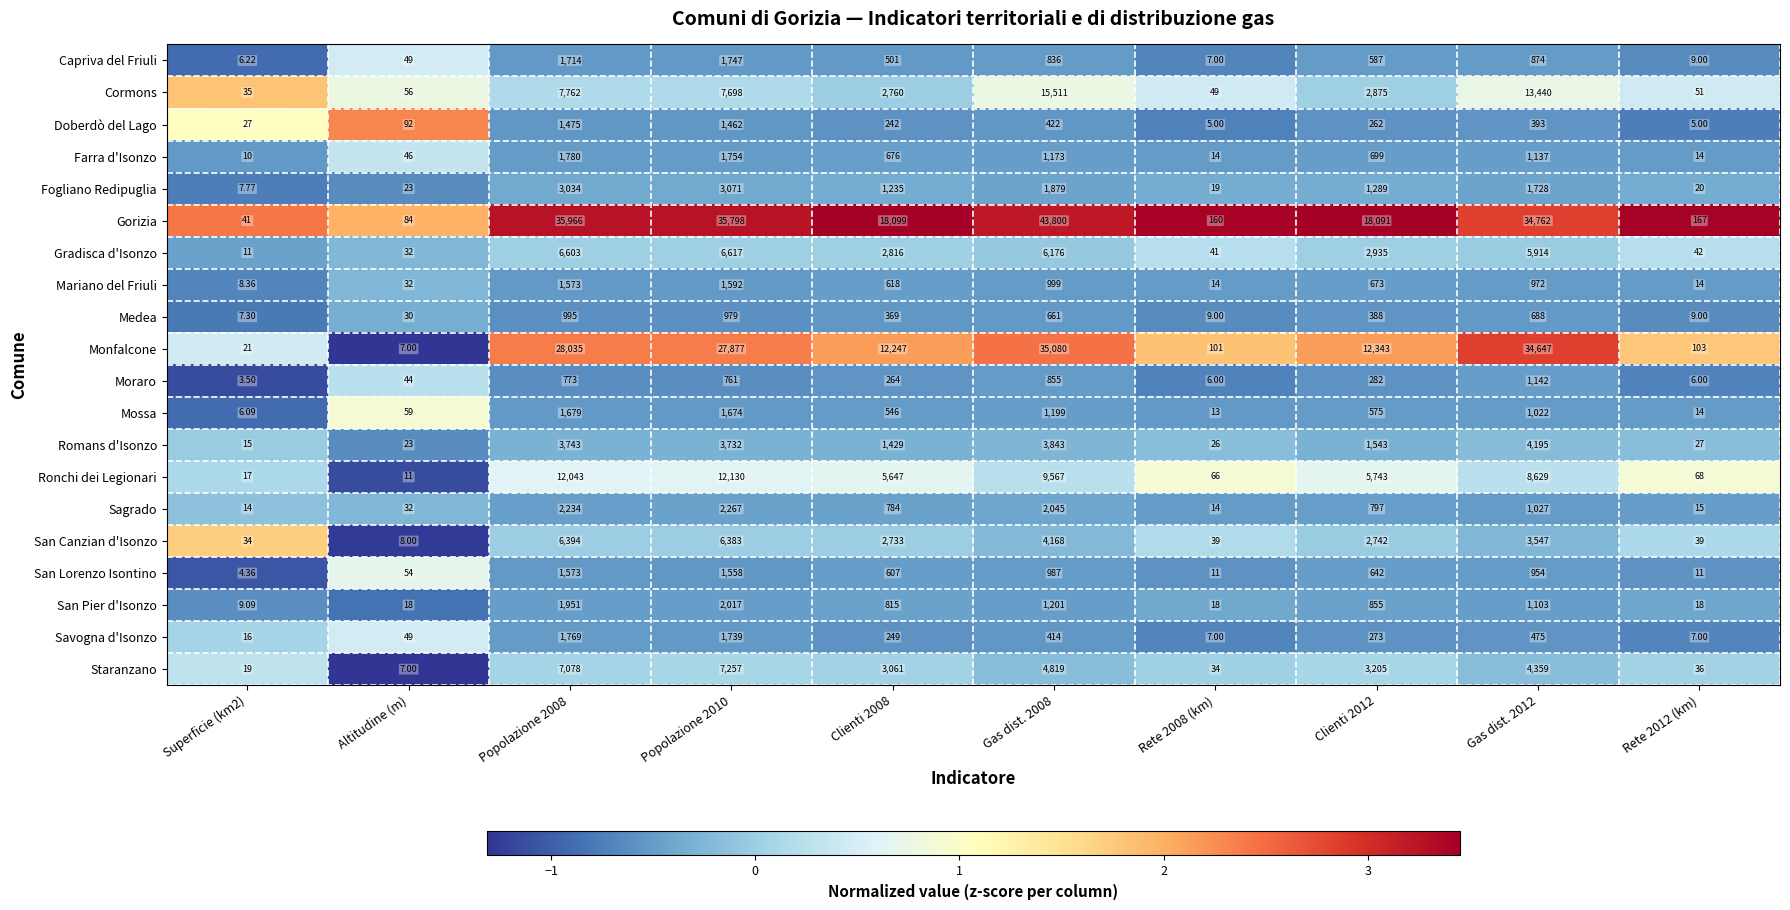

List the series in order of their peak value, lowest first.

Medea, Moraro, Doberdò del Lago, San Lorenzo Isontino, Mariano del Friuli, Mossa, Capriva del Friuli, Savogna d'Isonzo, Farra d'Isonzo, San Pier d'Isonzo, Sagrado, Fogliano Redipuglia, Romans d'Isonzo, San Canzian d'Isonzo, Gradisca d'Isonzo, Staranzano, Ronchi dei Legionari, Cormons, Monfalcone, Gorizia